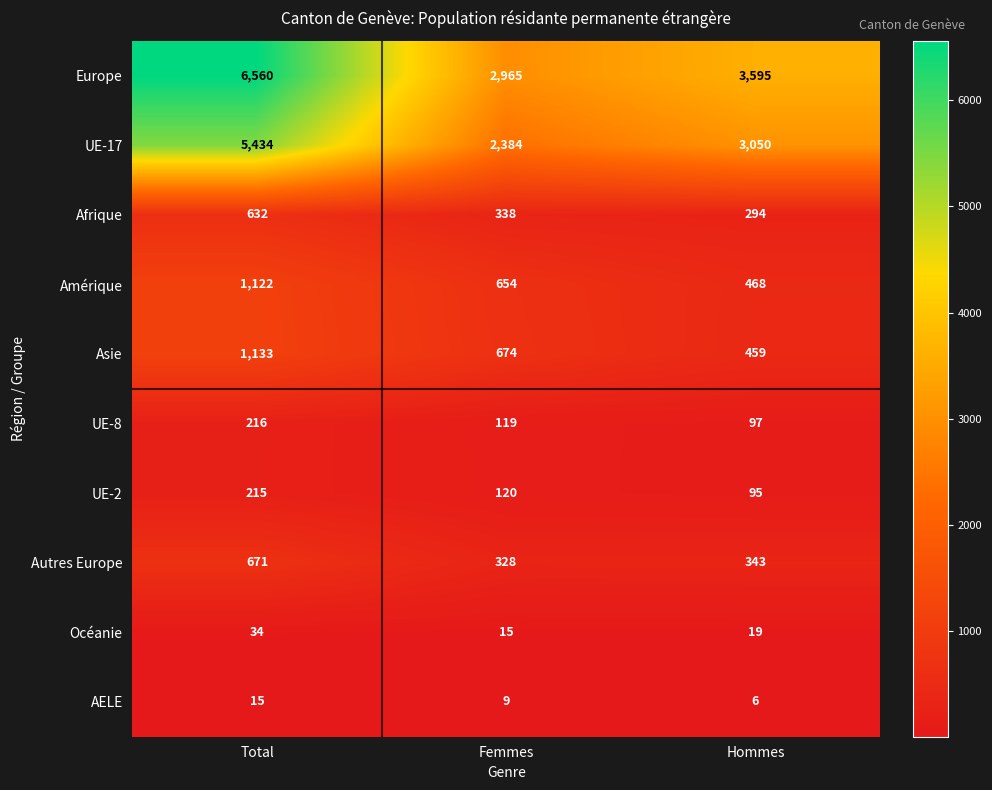

Where does the UE-2 series first go above 120?

Total